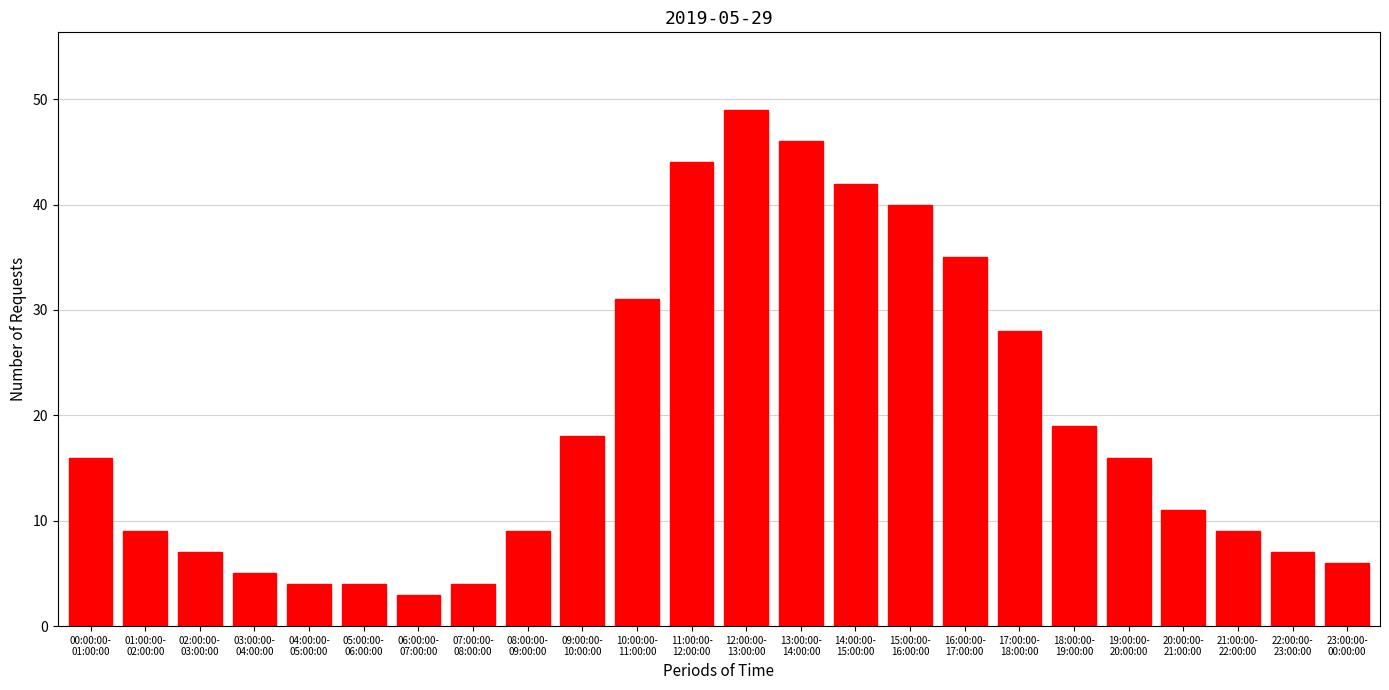

Reading left to right, what are all the values shown in this chart?

16	9	7	5	4	4	3	4	9	18	31	44	49	46	42	40	35	28	19	16	11	9	7	6